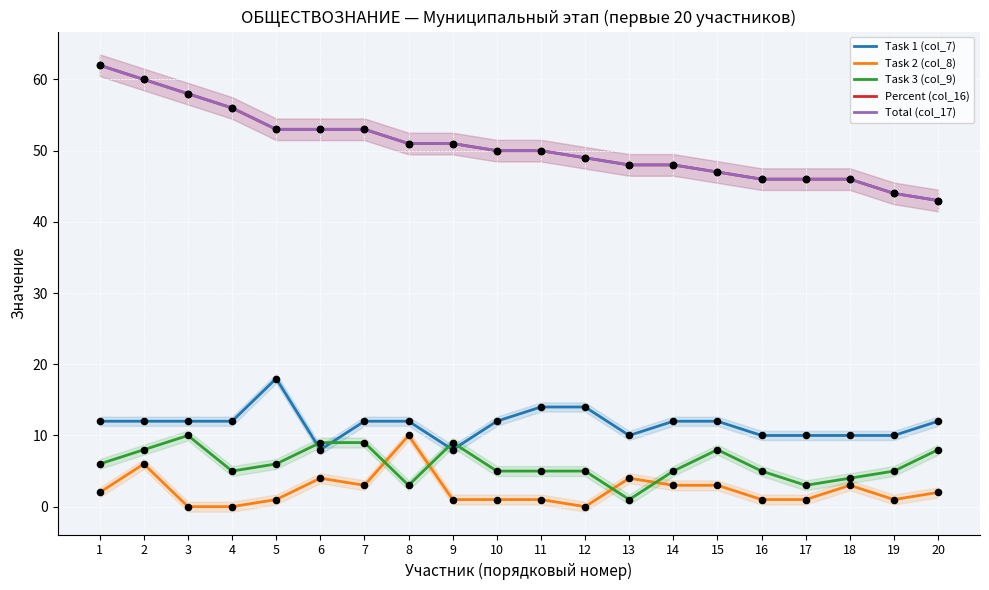

Which series contains the highest Y value?

Percent (col_16)